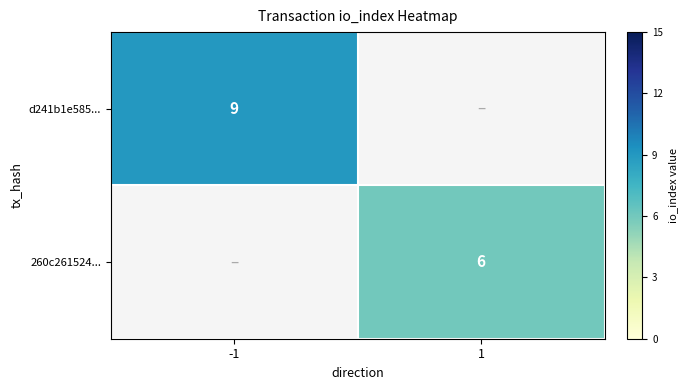

Is it true that d241b1e585... equals 9 at -1?

True